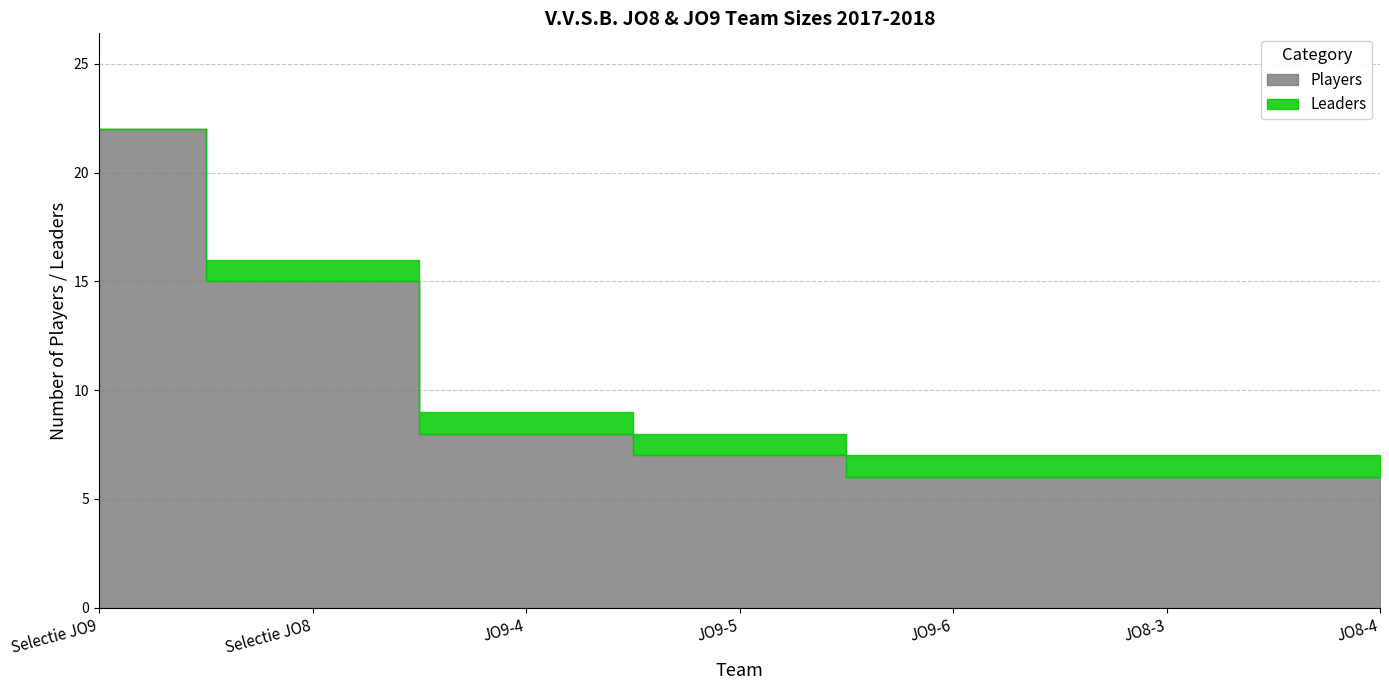

What are all the series names shown in the legend?

Players, Leaders